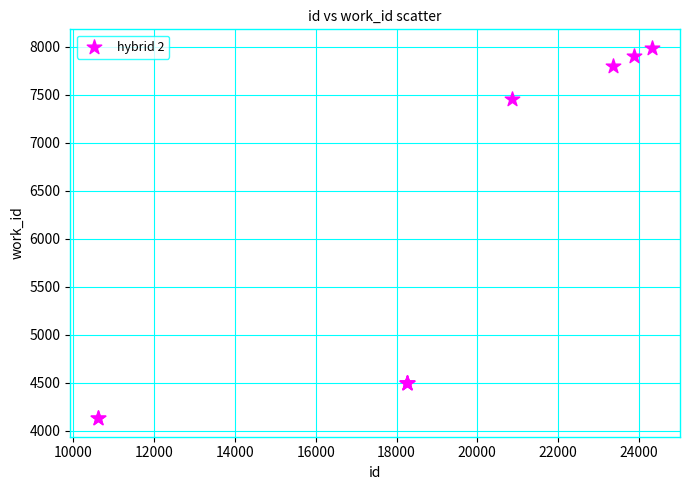

What Y value in the scatter plot is closest to 6060?

7456